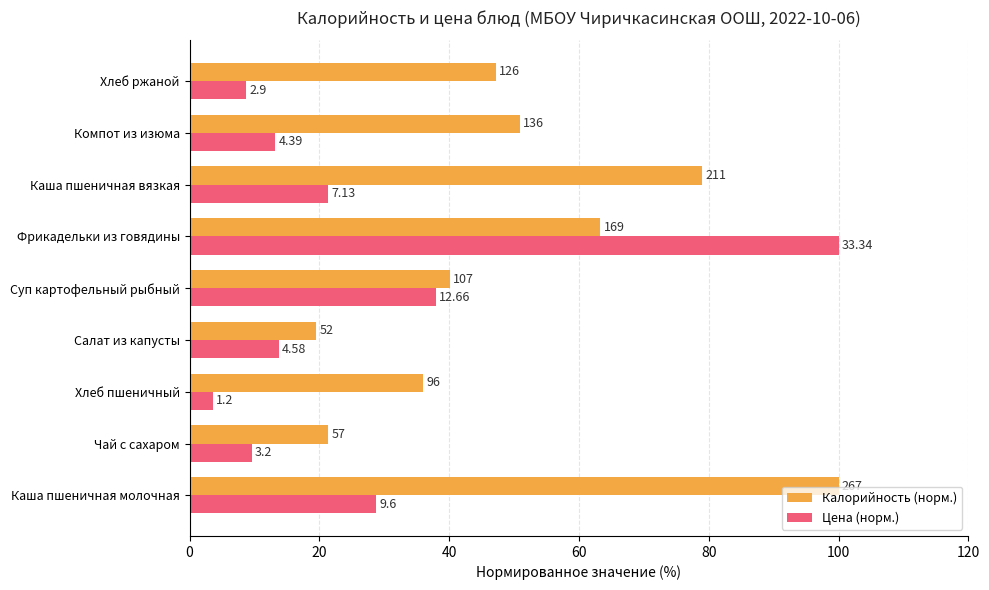

What is the difference between the maximum and minimum values in the Калорийность (норм.) series?

80.5